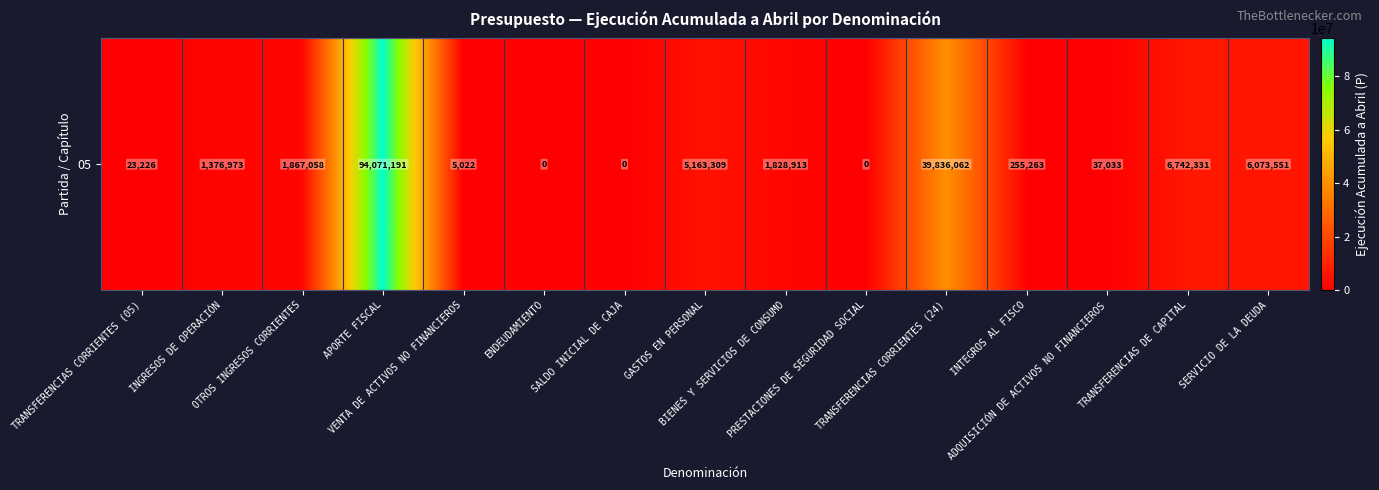

Rank the categories by value from highest to lowest.

APORTE FISCAL, TRANSFERENCIAS CORRIENTES (24), TRANSFERENCIAS DE CAPITAL, SERVICIO DE LA DEUDA, GASTOS EN PERSONAL, OTROS INGRESOS CORRIENTES, BIENES Y SERVICIOS DE CONSUMO, INGRESOS DE OPERACIÓN, INTEGROS AL FISCO, ADQUISICIÓN DE ACTIVOS NO FINANCIEROS, TRANSFERENCIAS CORRIENTES (05), VENTA DE ACTIVOS NO FINANCIEROS, ENDEUDAMIENTO, SALDO INICIAL DE CAJA, PRESTACIONES DE SEGURIDAD SOCIAL